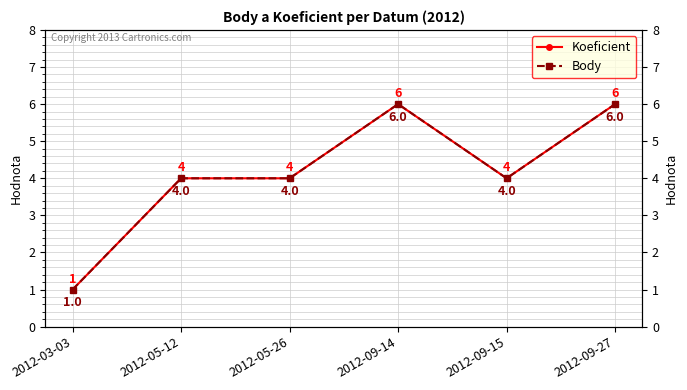

At which category is the sum across all series the highest?

2012-09-14